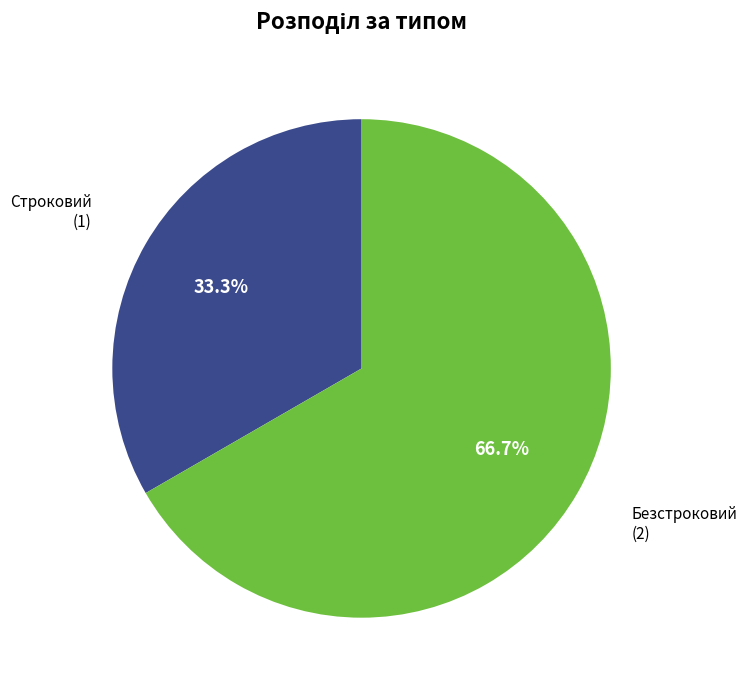

Combined, do Строковий and Безстроковий account for over 50%?

Yes